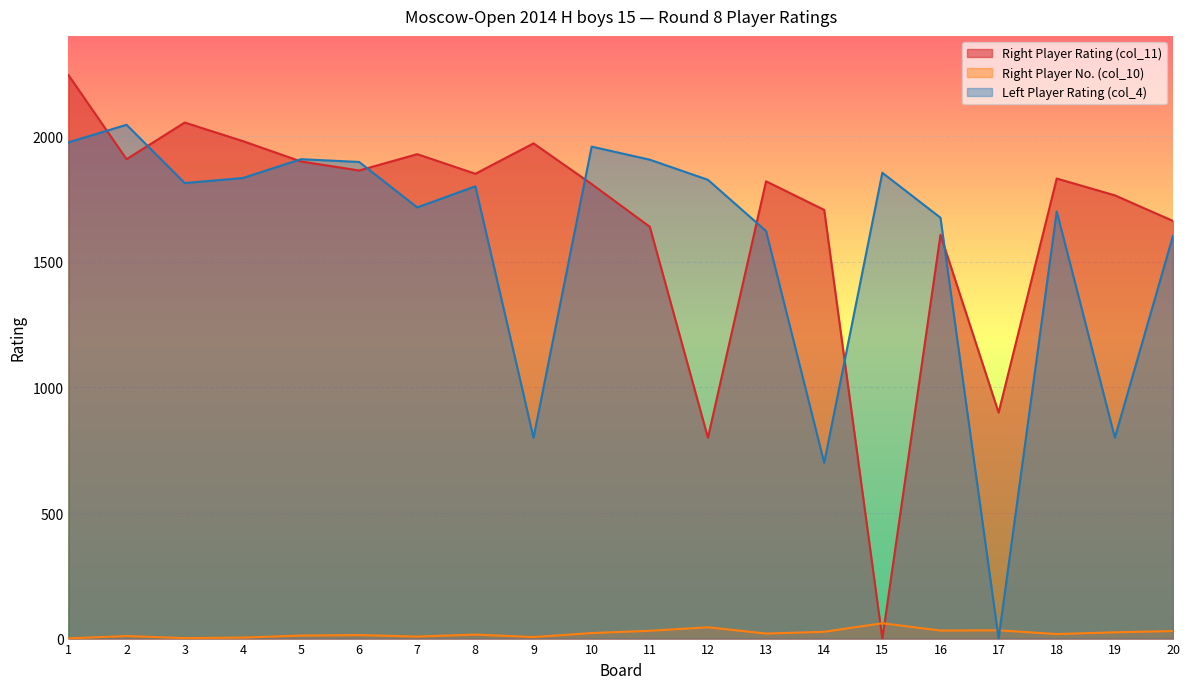

What is the value of the Left Player Rating (col_4) point at the 16th from the left?

1676